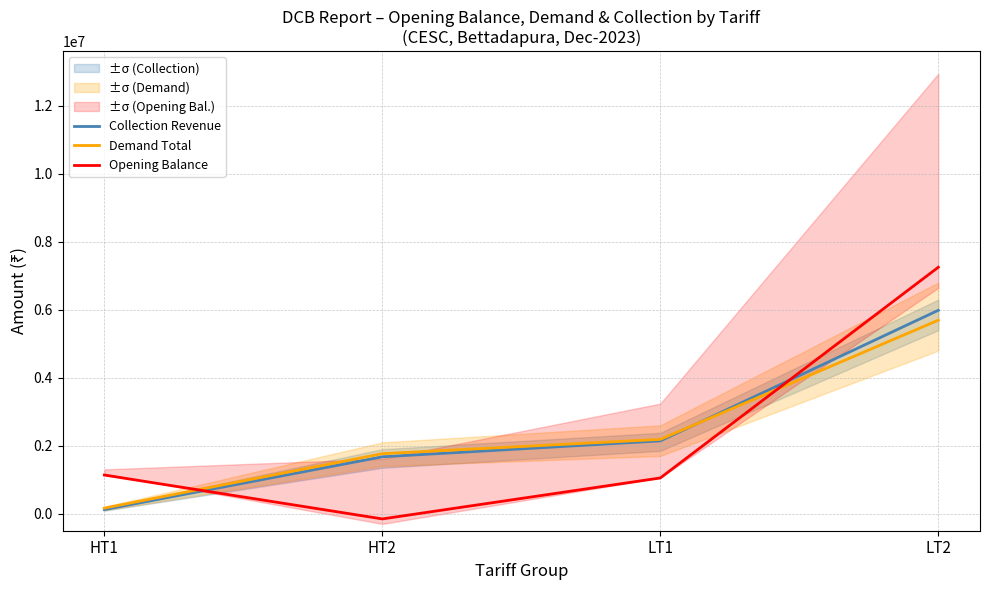

What is the difference between the highest and lowest values at HT1?

1016294.3